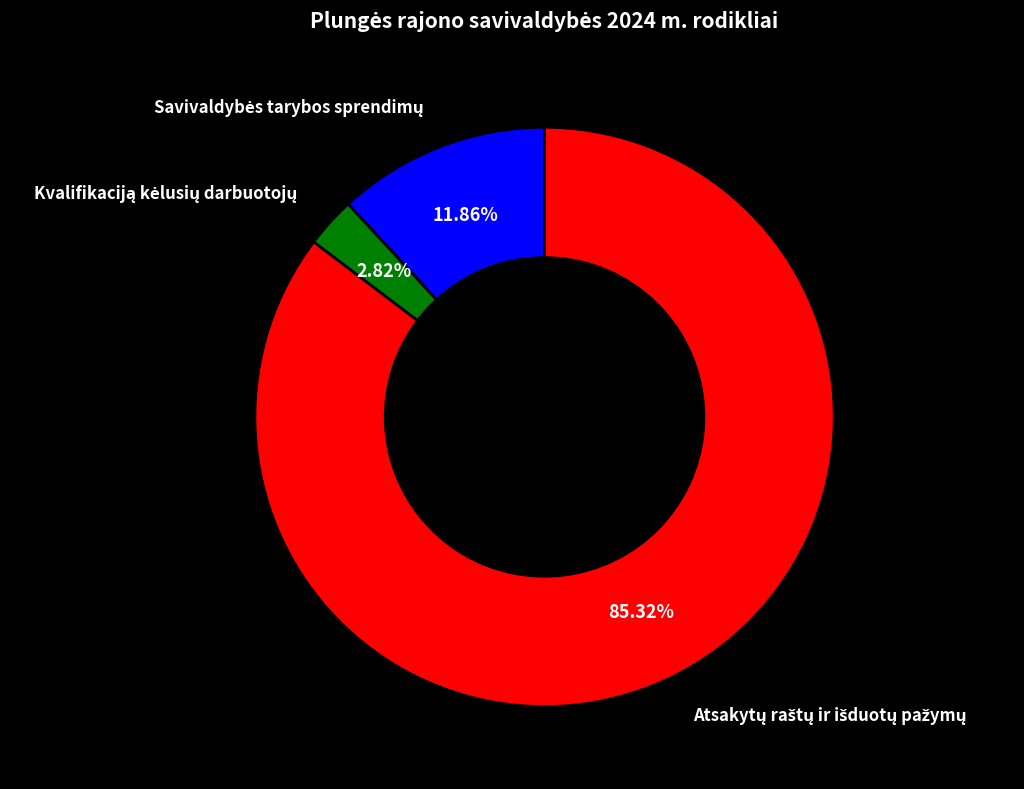

Is there a majority slice in this chart?

Yes